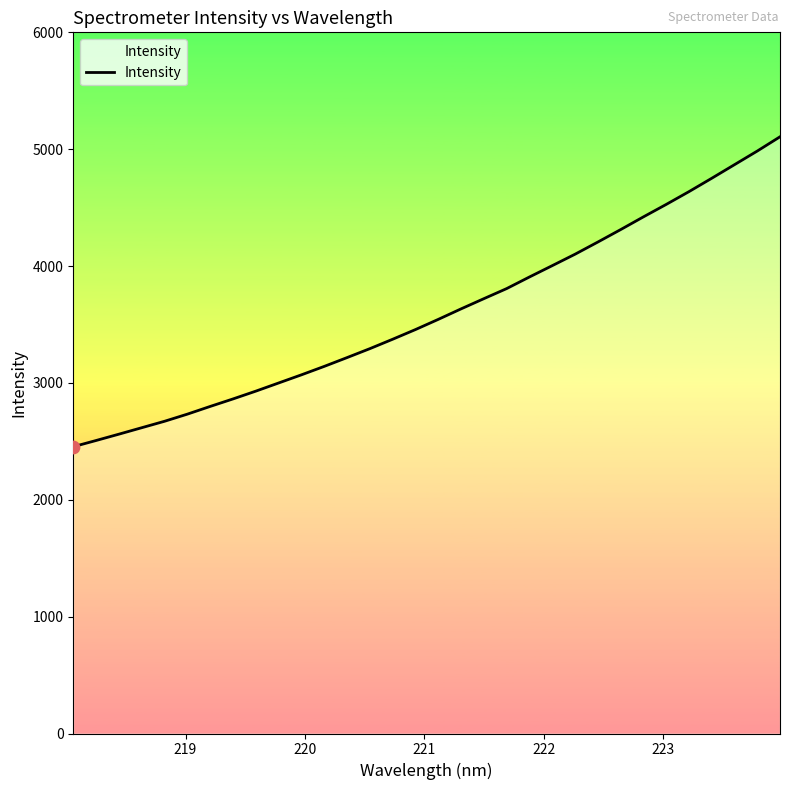

What is the maximum value shown in the chart?

5106.1